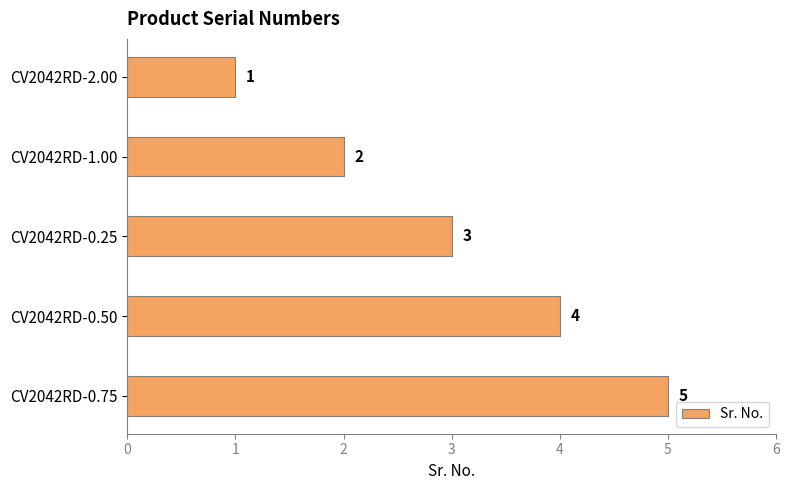

At which label is the value closest to 3?

CV2042RD-0.25